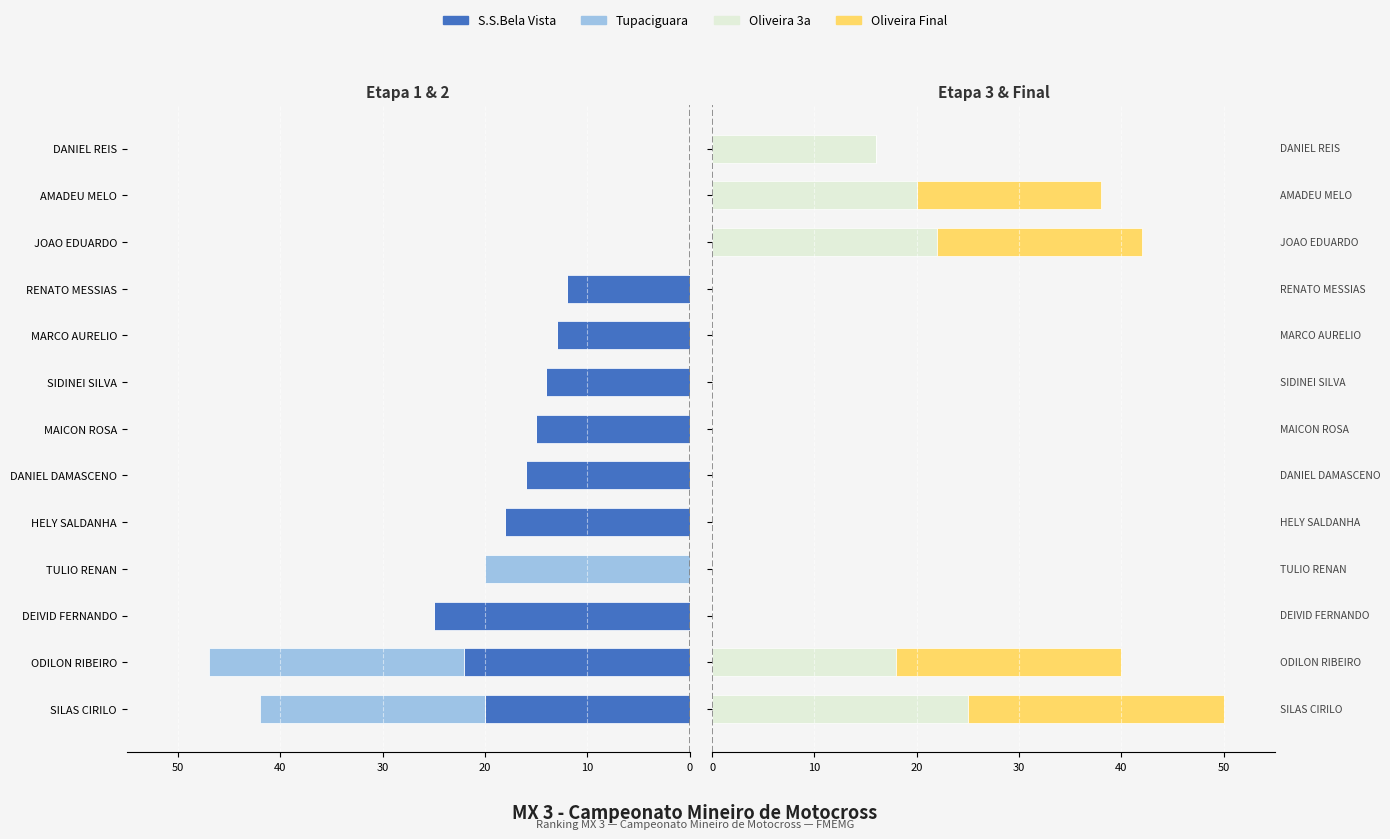

How many bars are there in total?

52